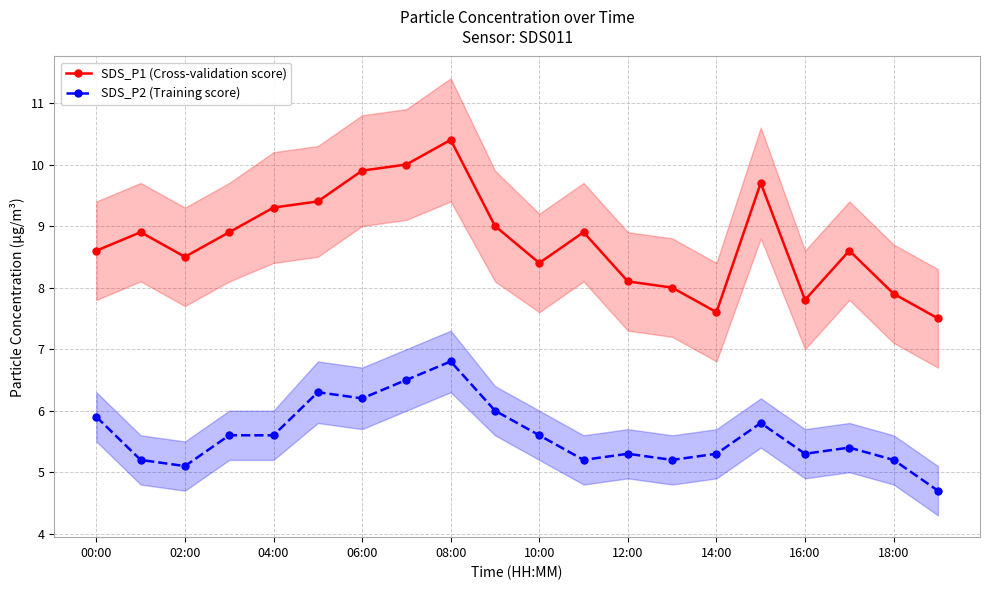

What is the highest value of the SDS_P2 (Training score) series?

6.8